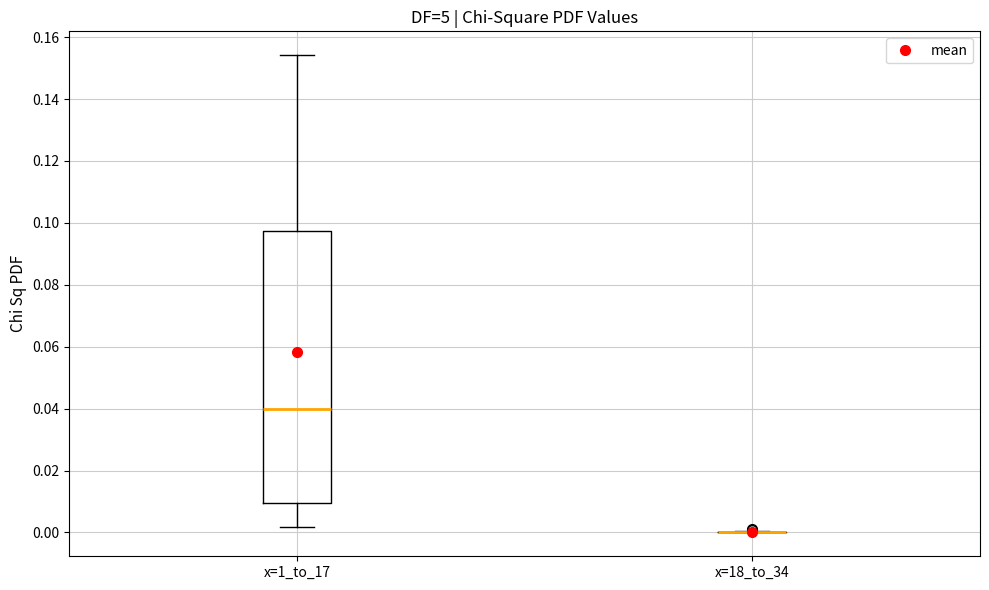

Comparing the boxes themselves (not the whiskers), which one is the tallest?

x=1_to_17